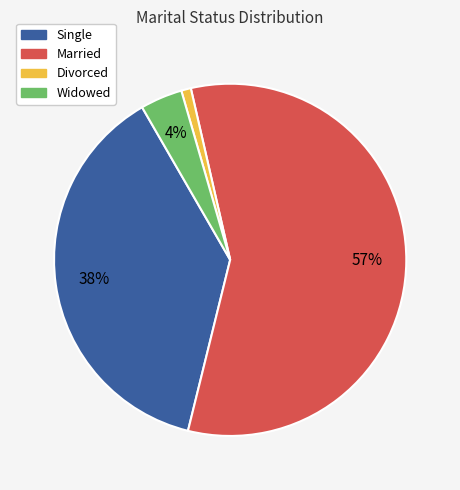

To the nearest percent, what is the average slice percentage?

25%